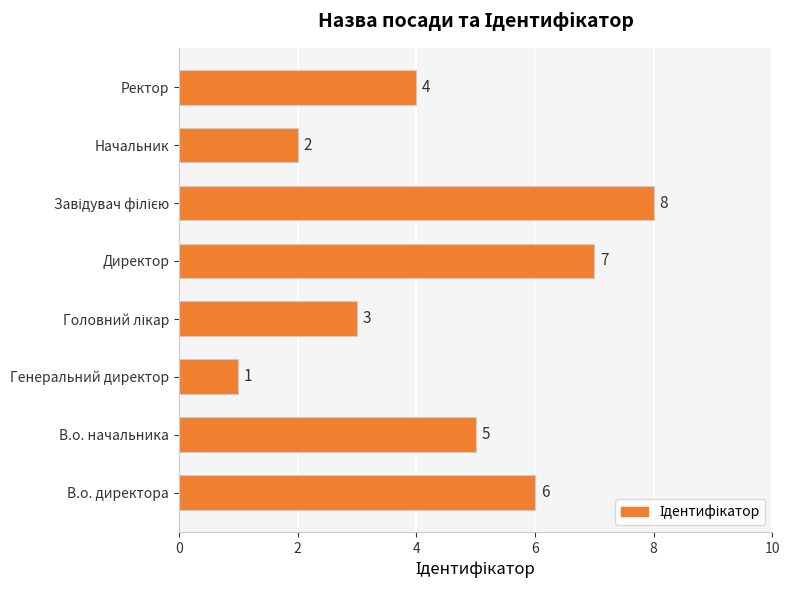

What is the change in value from Директор to Начальник?

-5